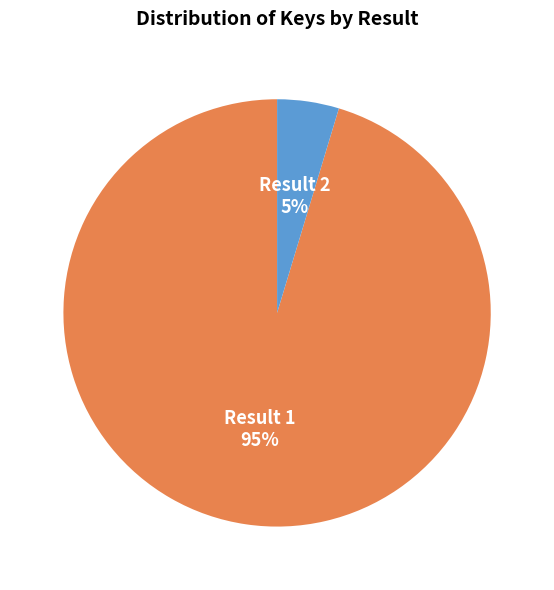

The Result 1 slice represents 95% of the pie. True or false?

True